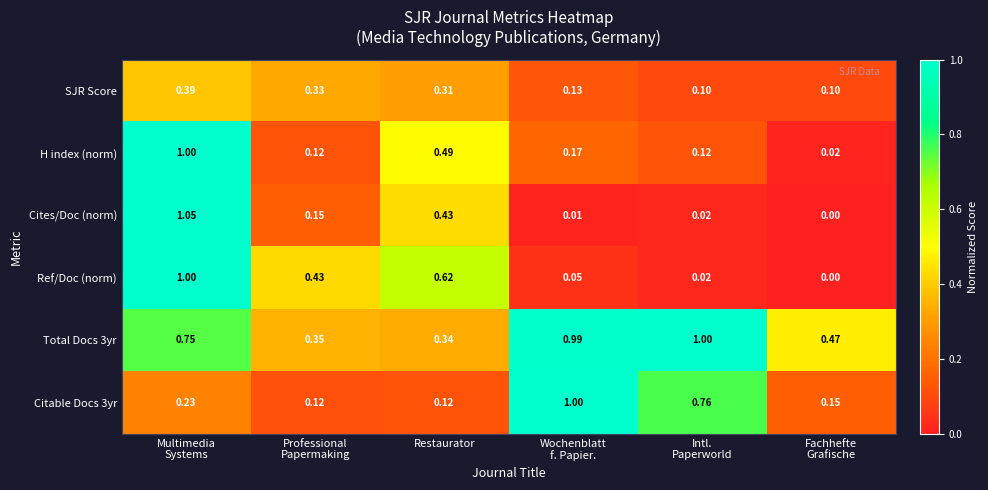

Which series has the largest range (max minus min)?

Cites/Doc (norm)